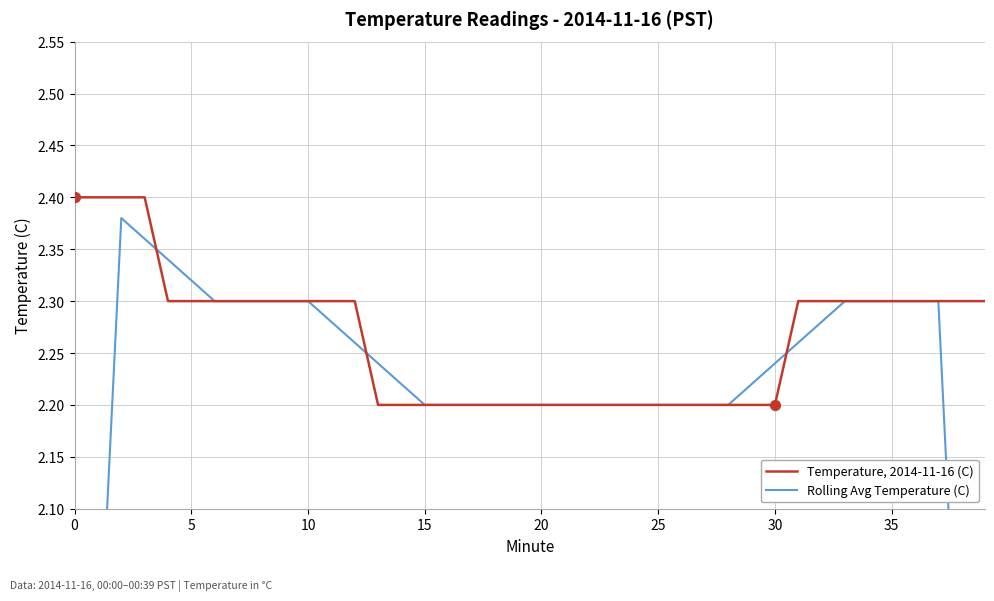

Which series contains the highest Y value?

Temperature, 2014-11-16 (C)